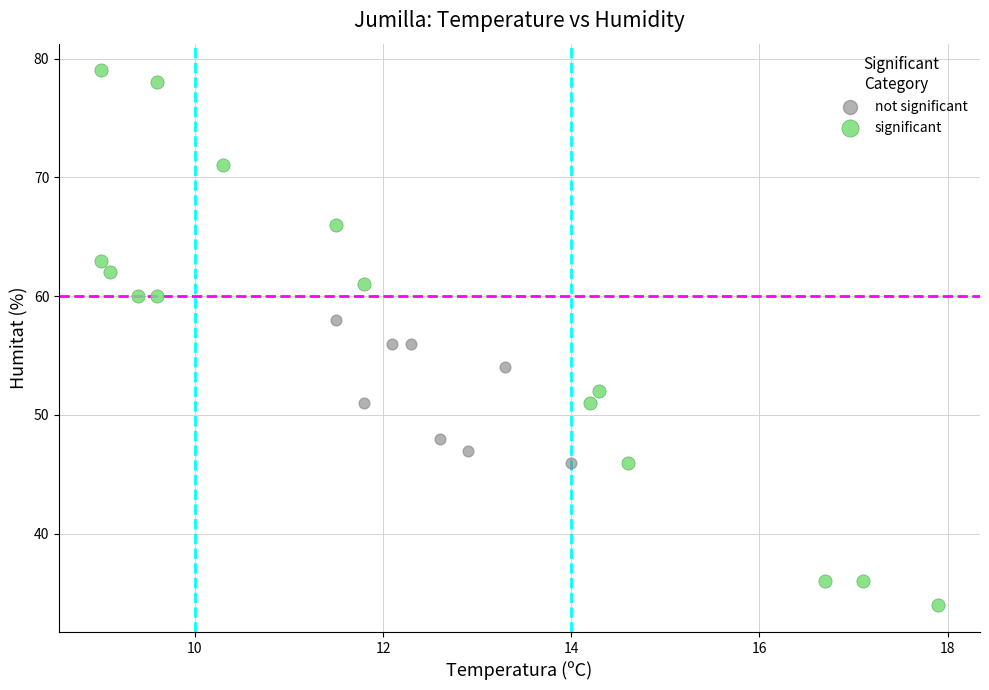

Which series contains the highest Y value?

significant